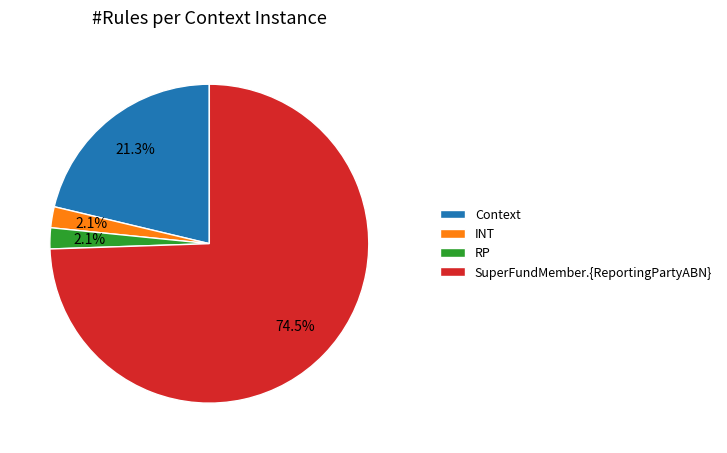

Which slice is the largest?

SuperFundMember.{ReportingPartyABN}